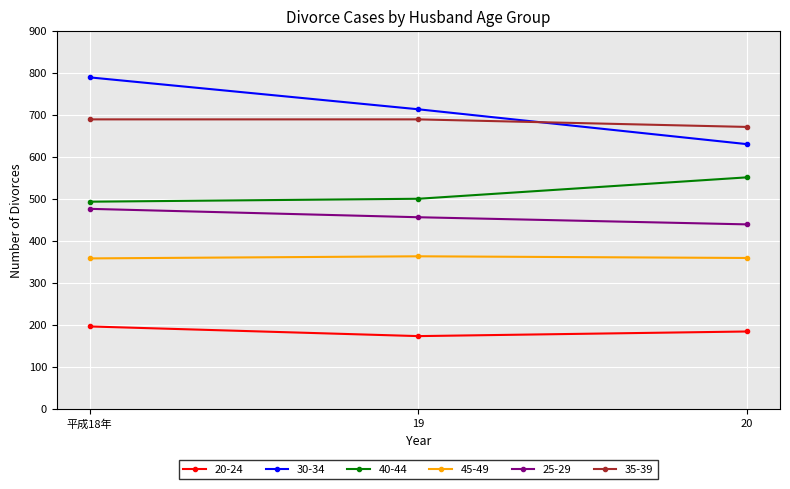

Which category has the lowest value in the 35-39 series?

20